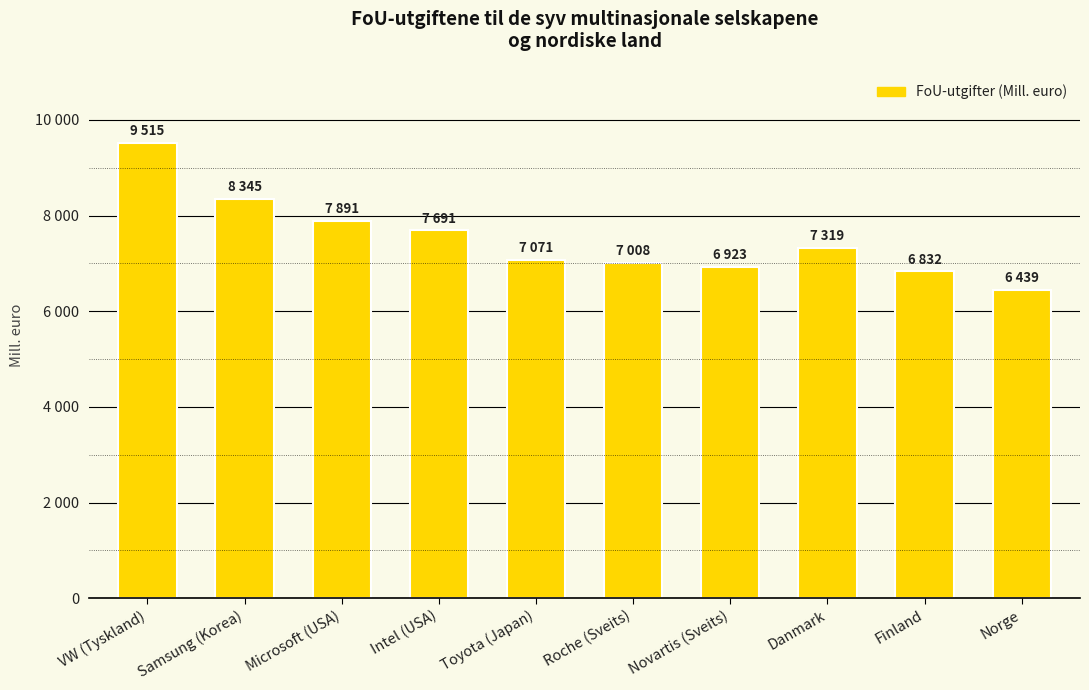

Does the chart contain any negative values?

No